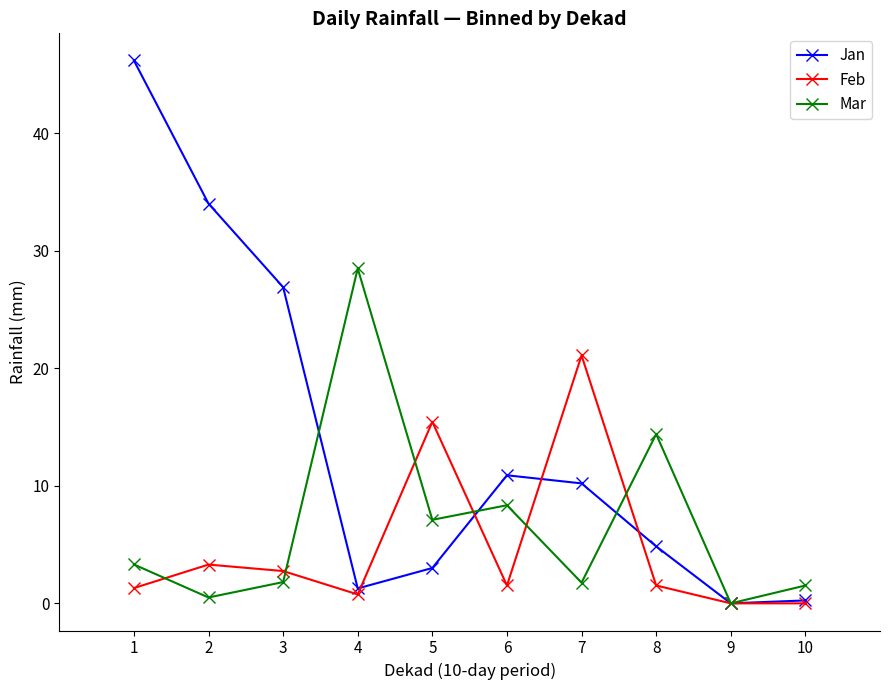

True or false: Jan has more than 2 points higher than both neighbors.

False